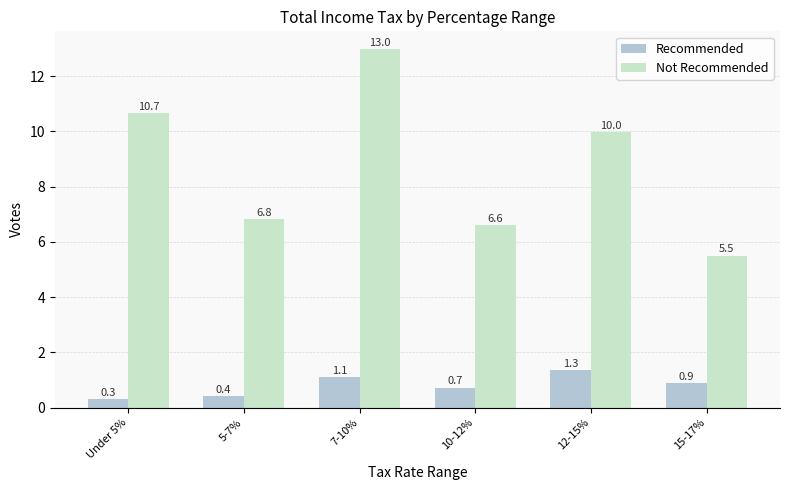

Reading right to left, extract all data points from this chart.

Recommended: 0.9	1.3	0.7	1.1	0.4	0.3
Not Recommended: 5.5	10.0	6.6	13.0	6.8	10.7